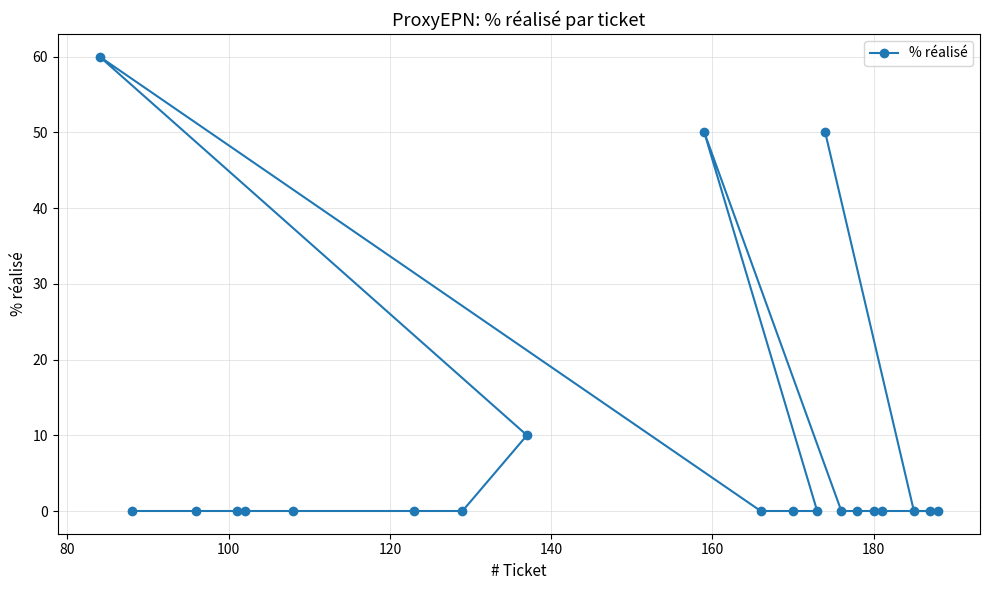

What is the difference between the maximum and minimum values?

60